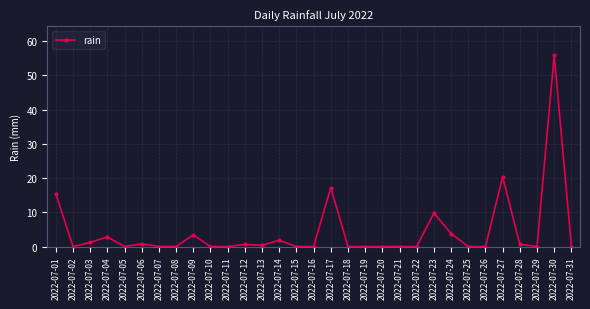

What is the greatest value displayed?

56.0